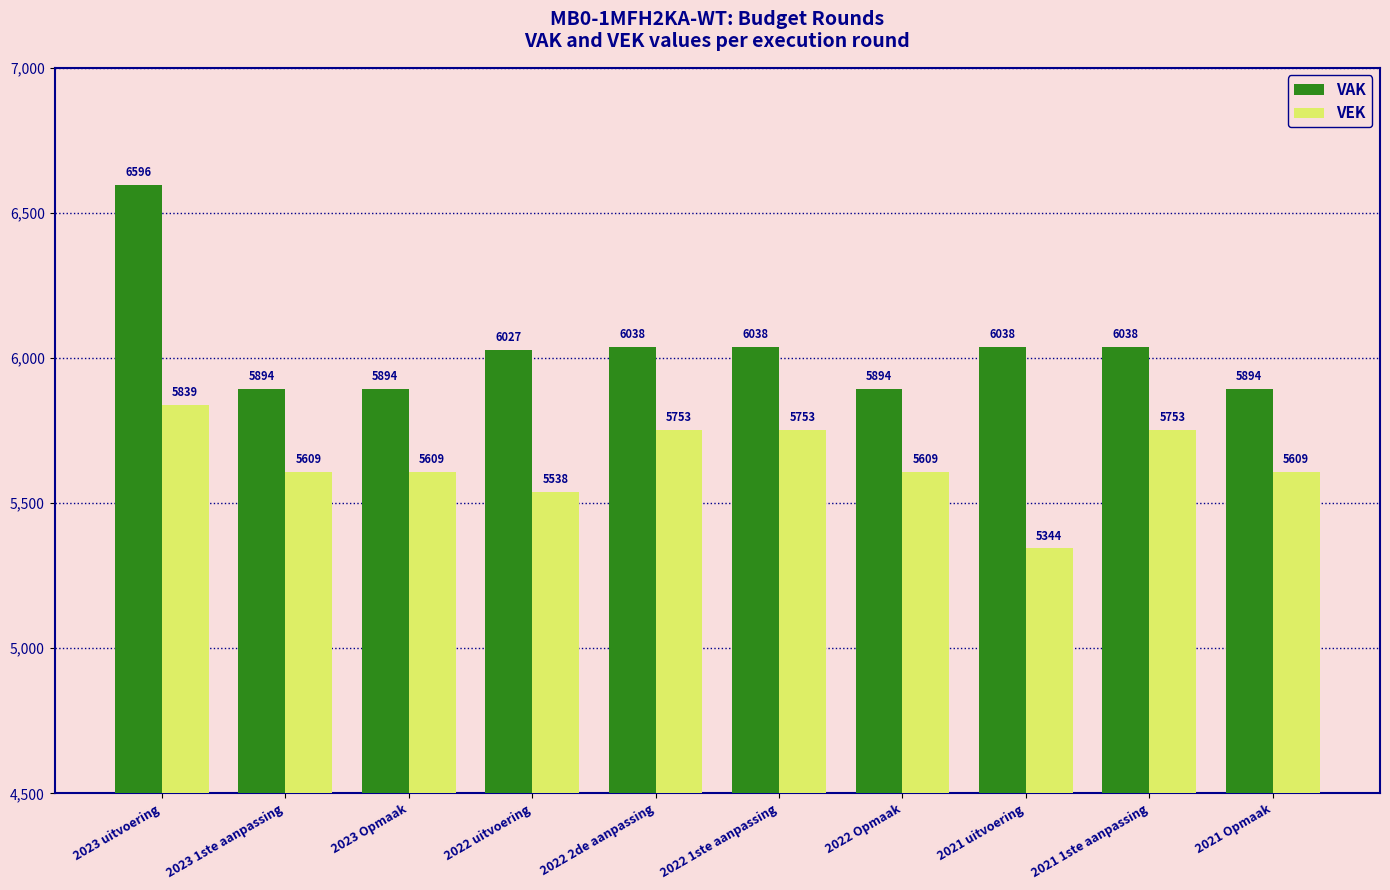

Between 2022 uitvoering and 2022 2de aanpassing, which series saw the biggest shift?

VEK